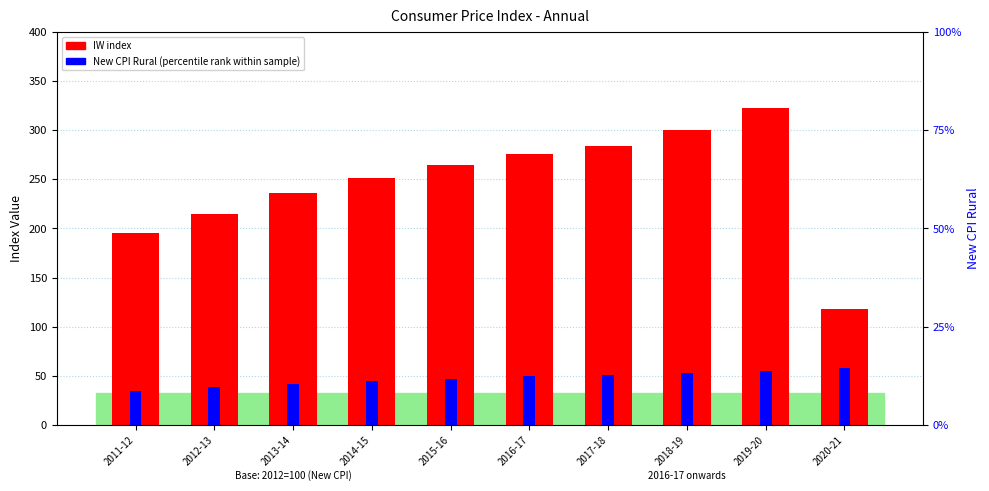

The New CPI Rural (percentile rank within sample) series shows 17.9 at 2014-15. True or false?

False